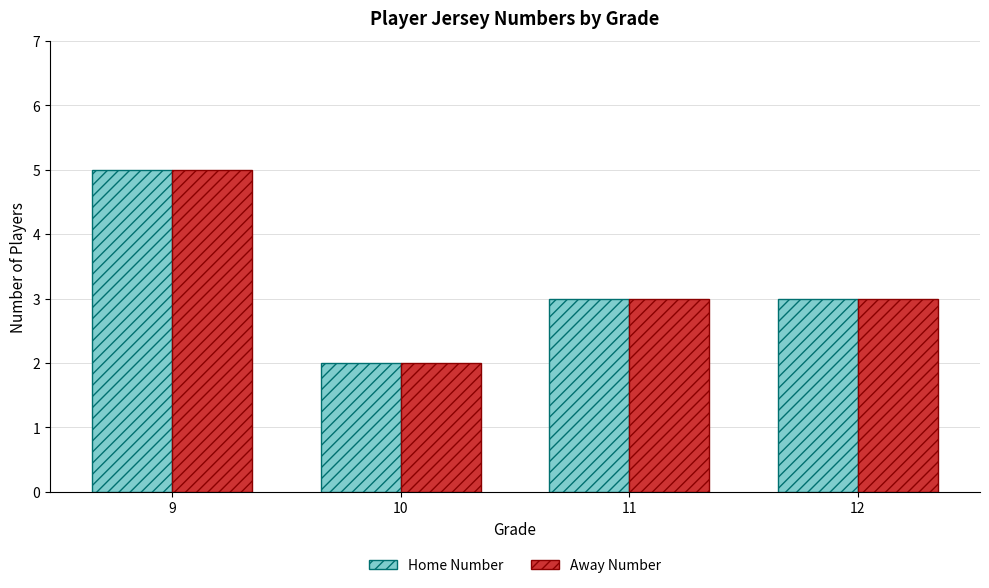

Count the Home Number values in the range 3 to 5.

3